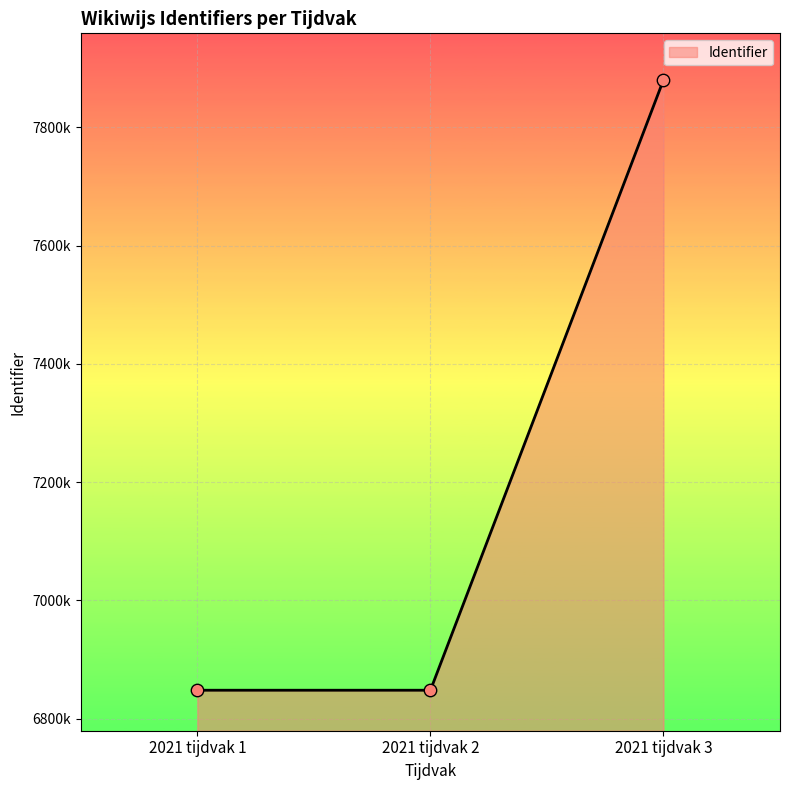

What is the change in value from 2021 tijdvak 1 to 2021 tijdvak 3?

+1032143